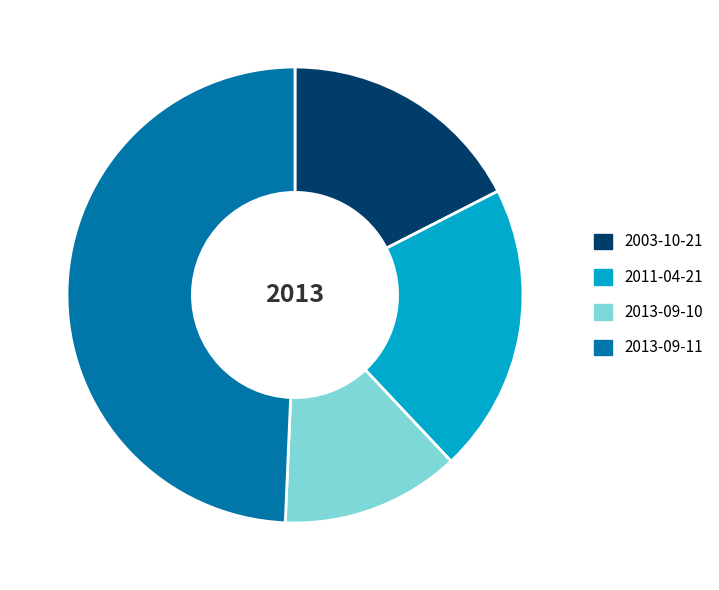

Is there a majority slice in this chart?

No